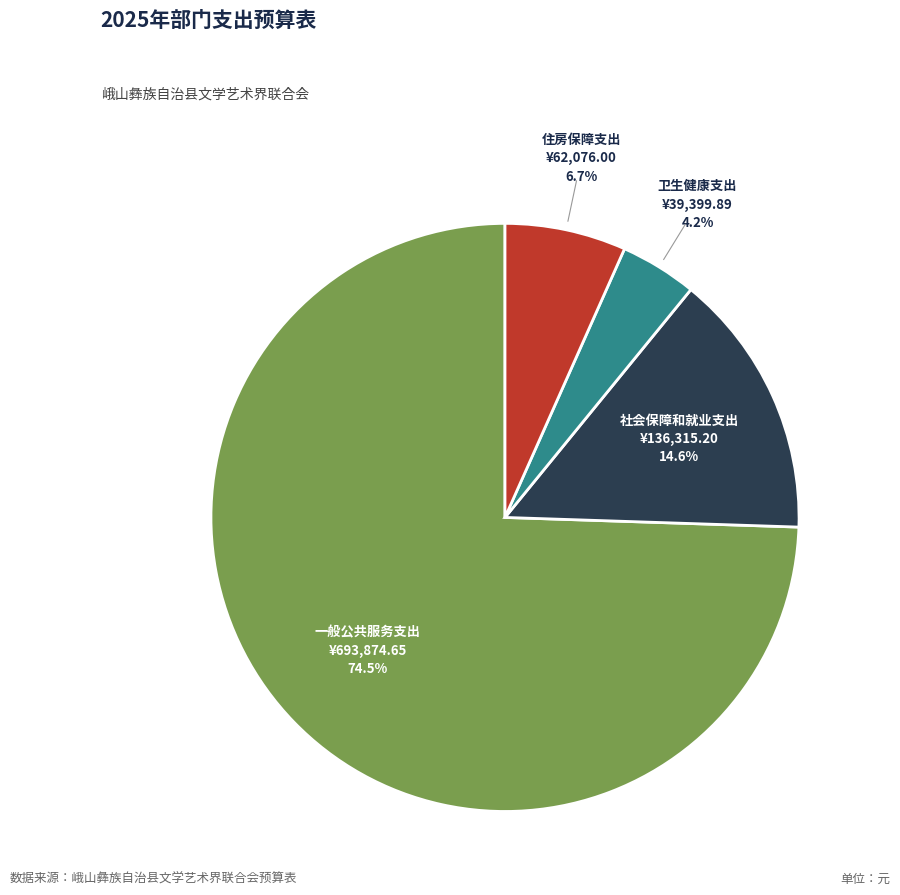

Count the number of slices in the pie.

4